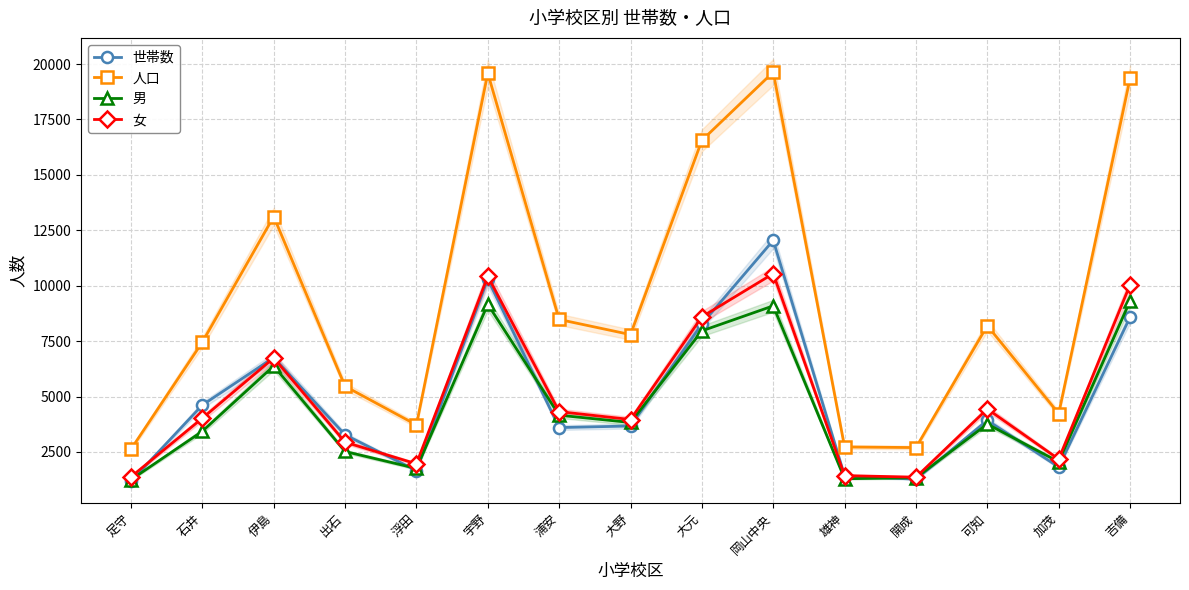

How many distinct data groups are displayed?

4